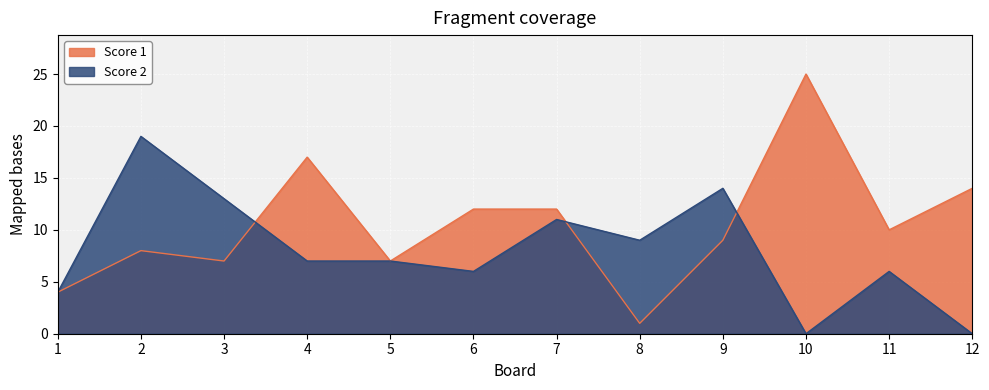

Reading right to left, transcribe all the data shown in this chart.

Score 1: 12=14	11=10	10=25	9=9	8=1	7=12	6=12	5=7	4=17	3=7	2=8	1=4
Score 2: 12=0	11=6	10=0	9=14	8=9	7=11	6=6	5=7	4=7	3=13	2=19	1=4